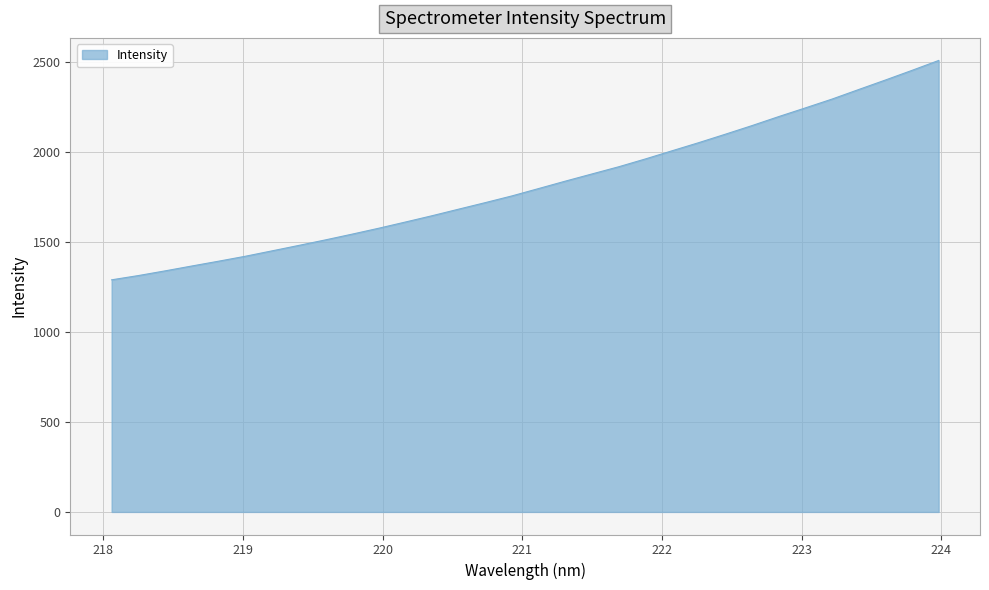

What is the maximum value shown in the chart?

2510.5